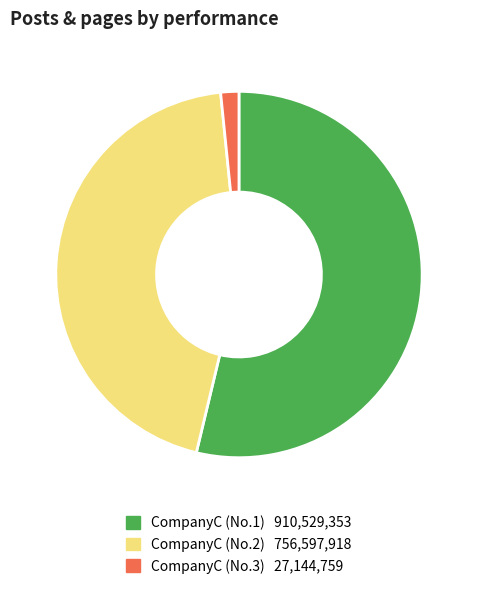

Does any single category account for the majority?

Yes